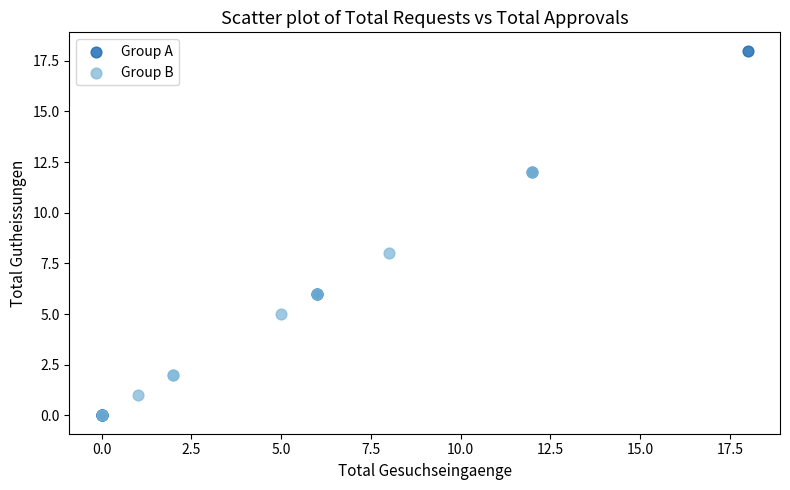

Which series contains the highest Y value?

Group A